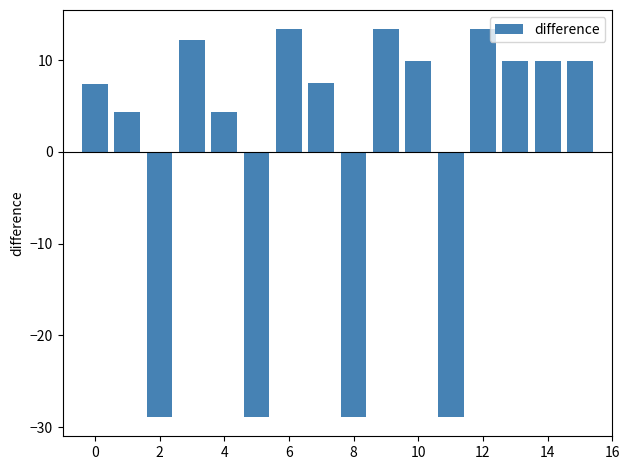

What is the difference between the maximum and minimum values?

42.2